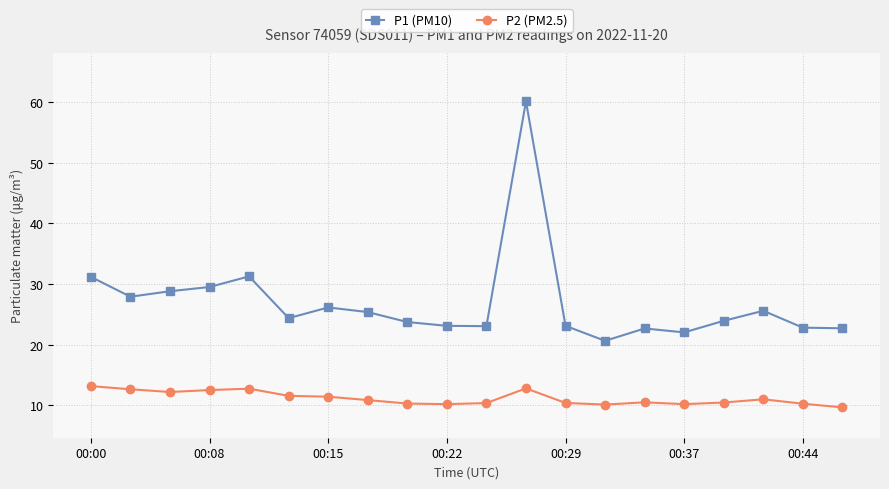

What is the value of the P2 (PM2.5) point at the 17th from the left?

10.5